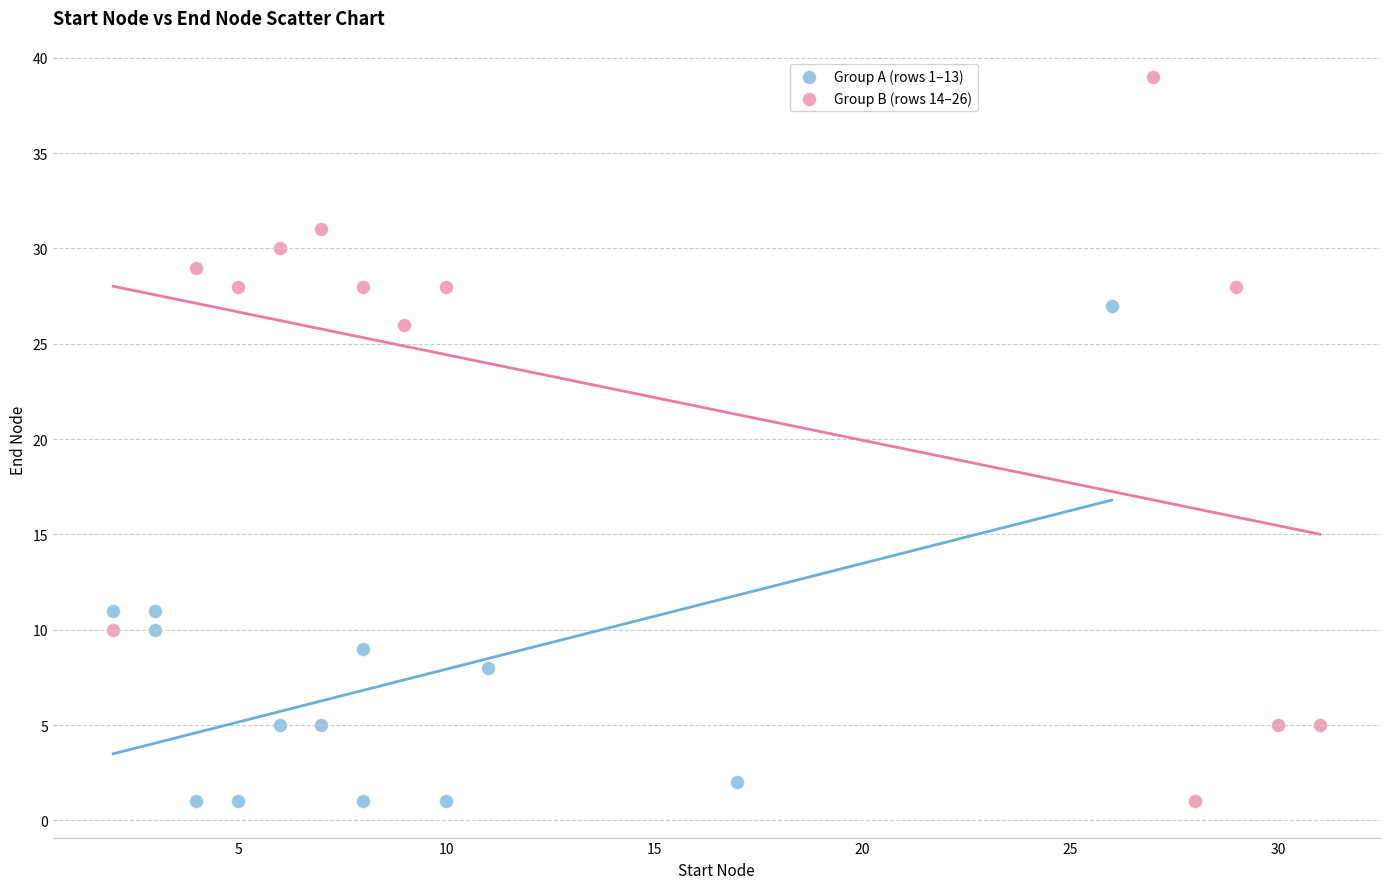

What are all the series names shown in the legend?

Group A (rows 1–13), Group B (rows 14–26)